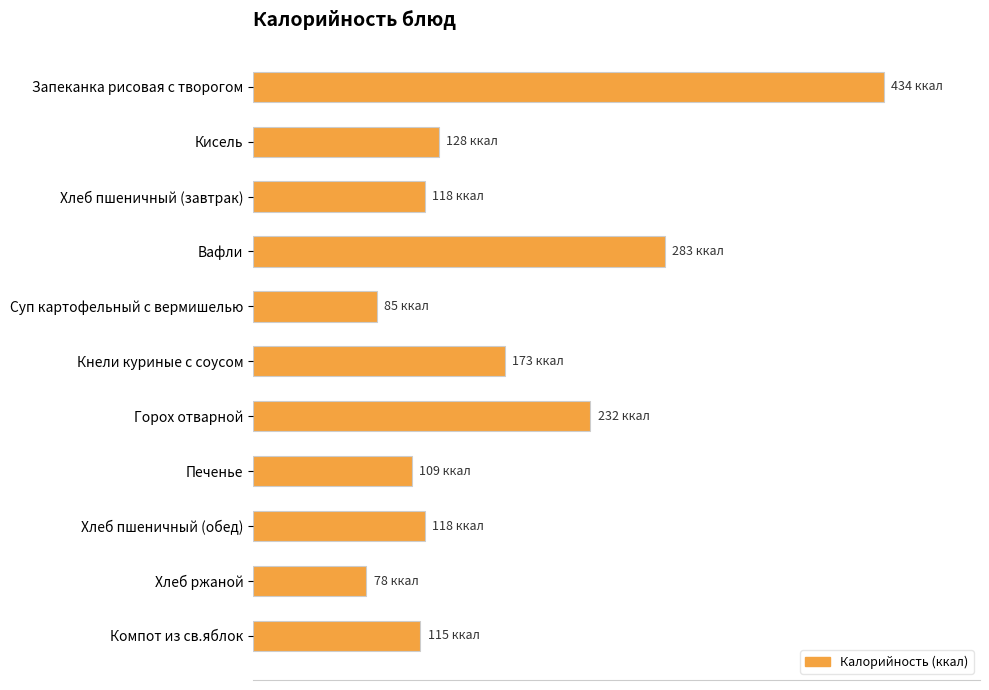

How many bars are there in total?

11